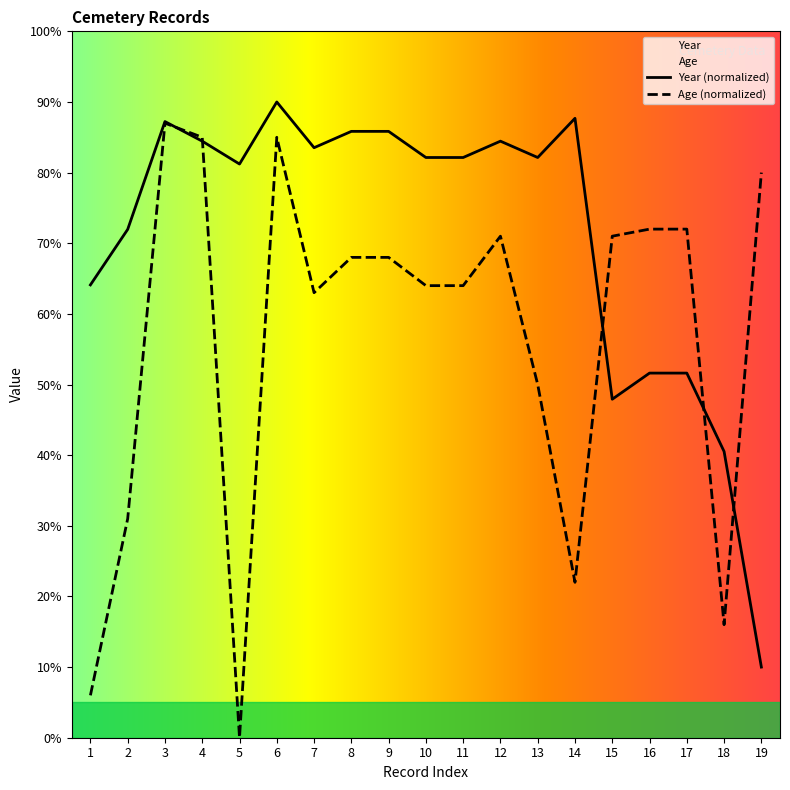

Which category has the highest value in the Year series?

6